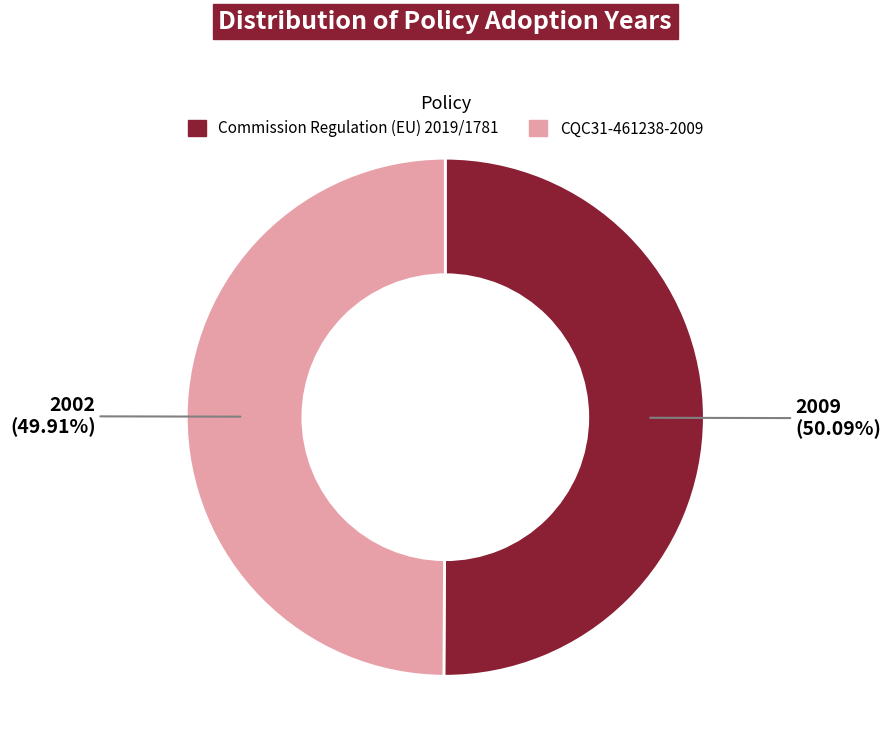

Count the number of slices in the pie.

2